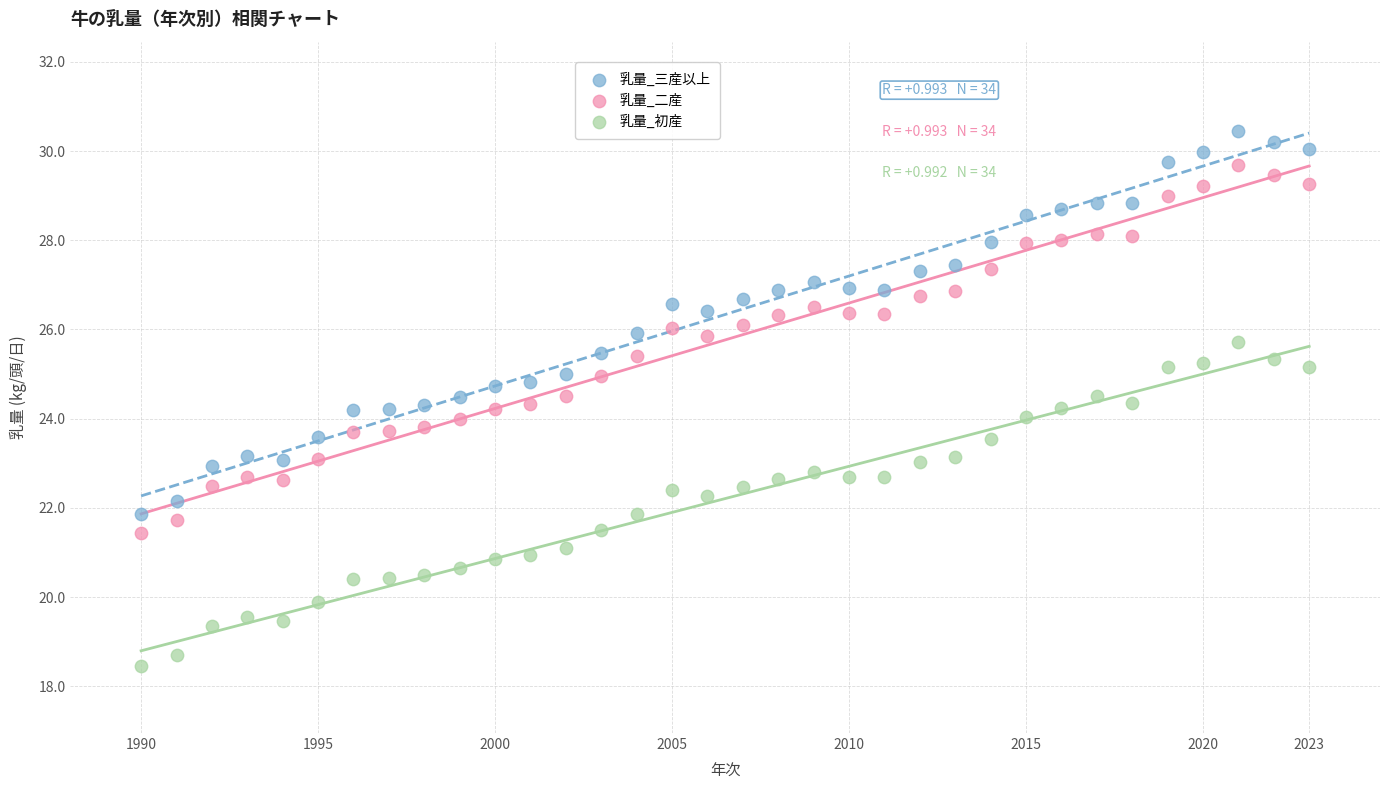

Which series has the largest Y range (max minus min)?

乳量_三産以上